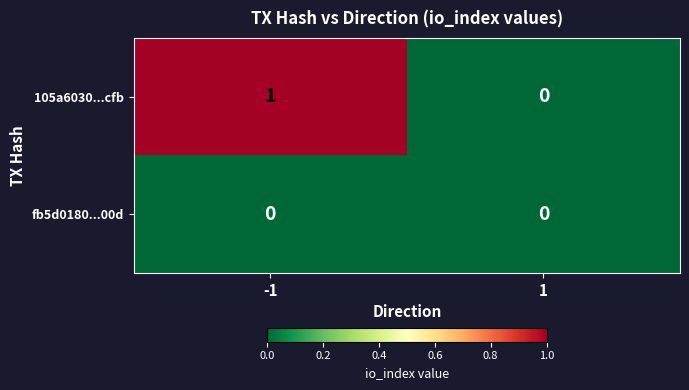

Reading right to left, list all the values displayed in this chart.

105a6030...cfb: 1=0	-1=1
fb5d0180...00d: 1=0	-1=0